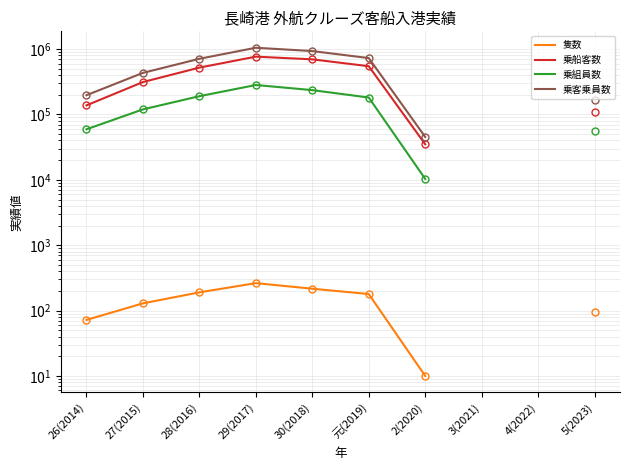

Is this an area chart (filled region under the line)?

No